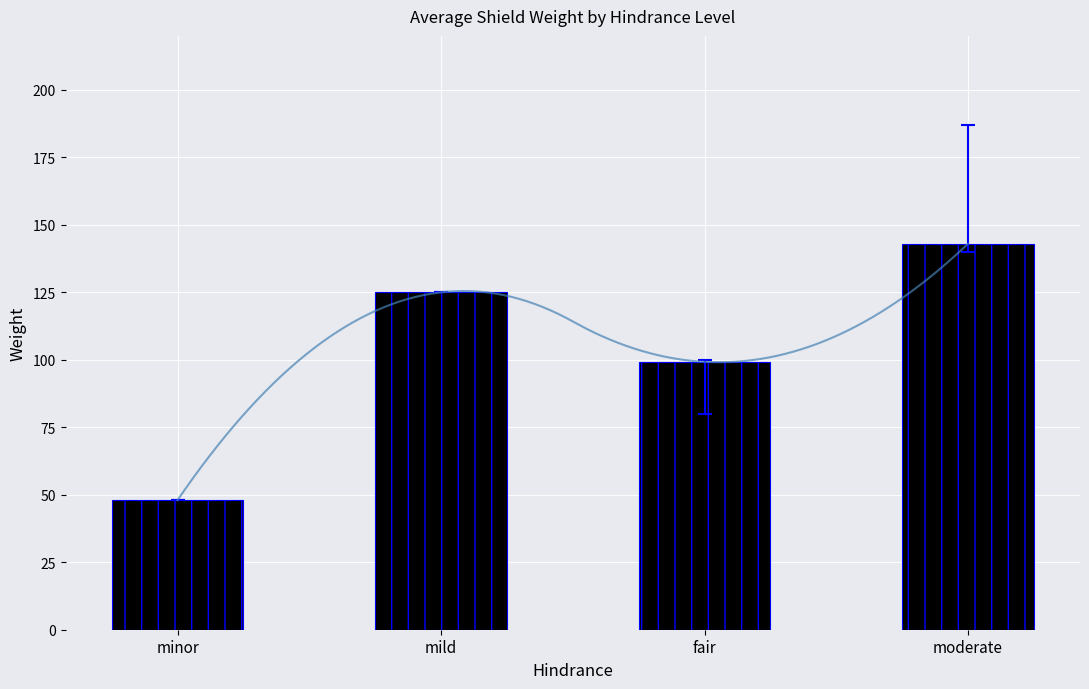

What value does the data have at moderate?

143.0